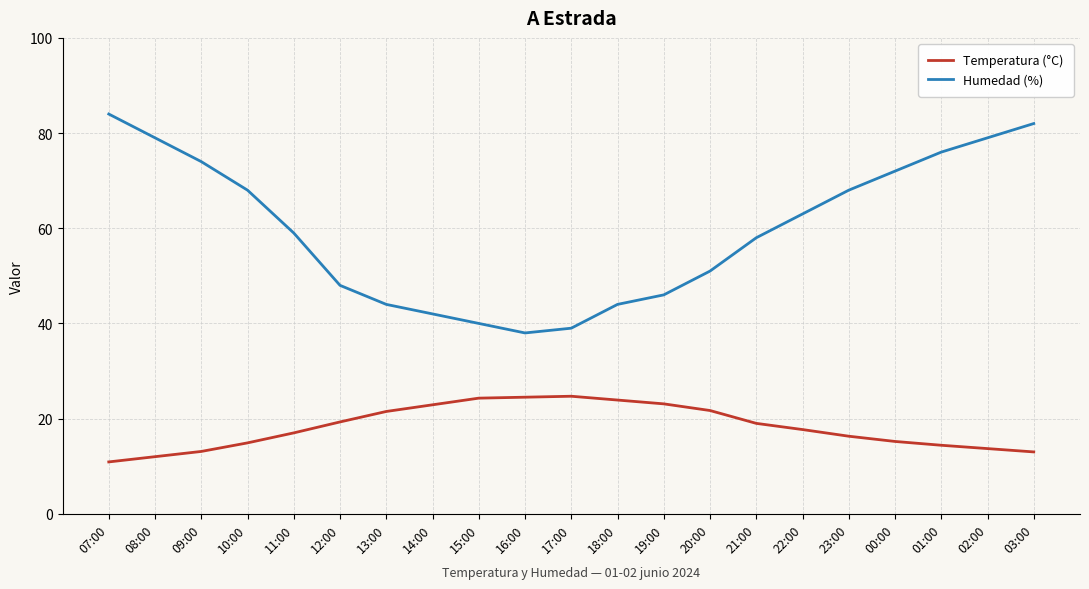

Rank the series by their maximum value, from lowest to highest.

Temperatura (°C), Humedad (%)